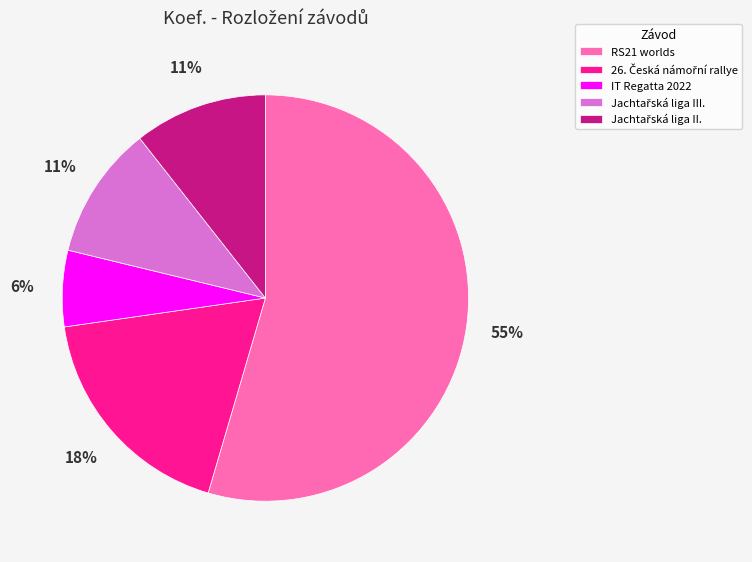

Which category accounts for the majority?

RS21 worlds